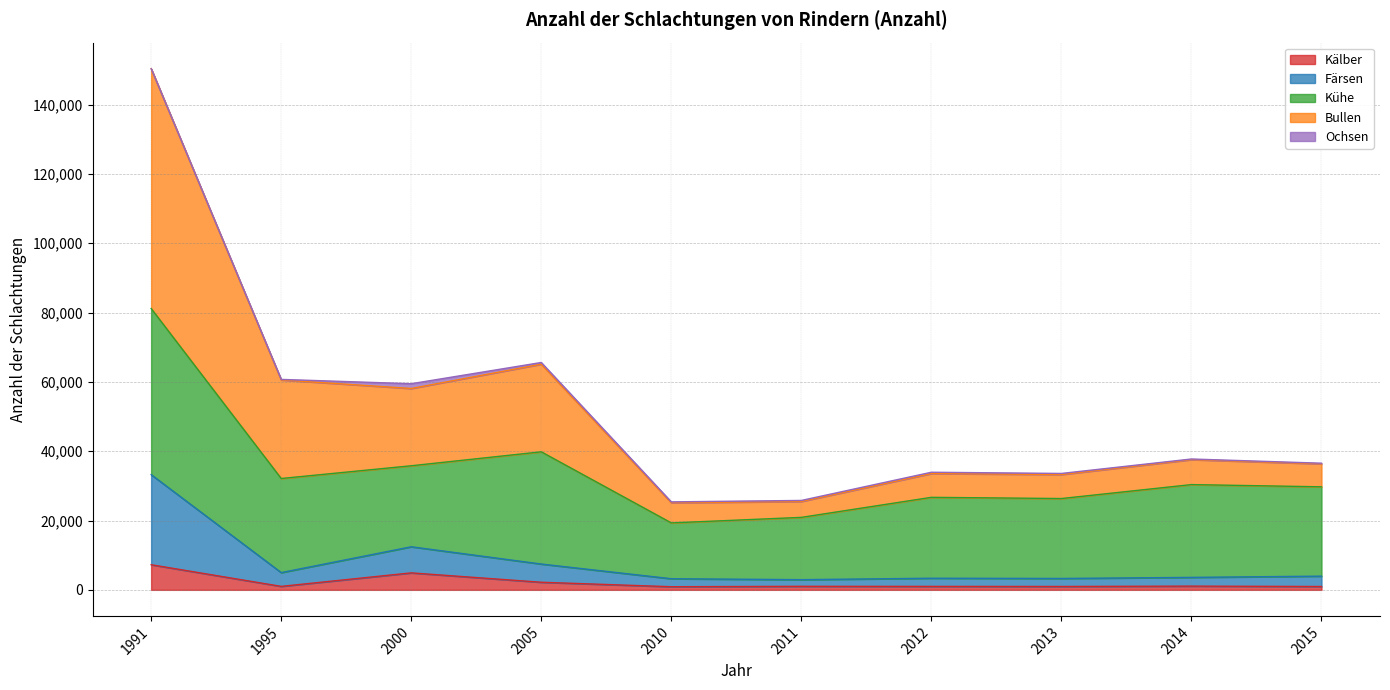

What is the total value across all series at 2013?

33582